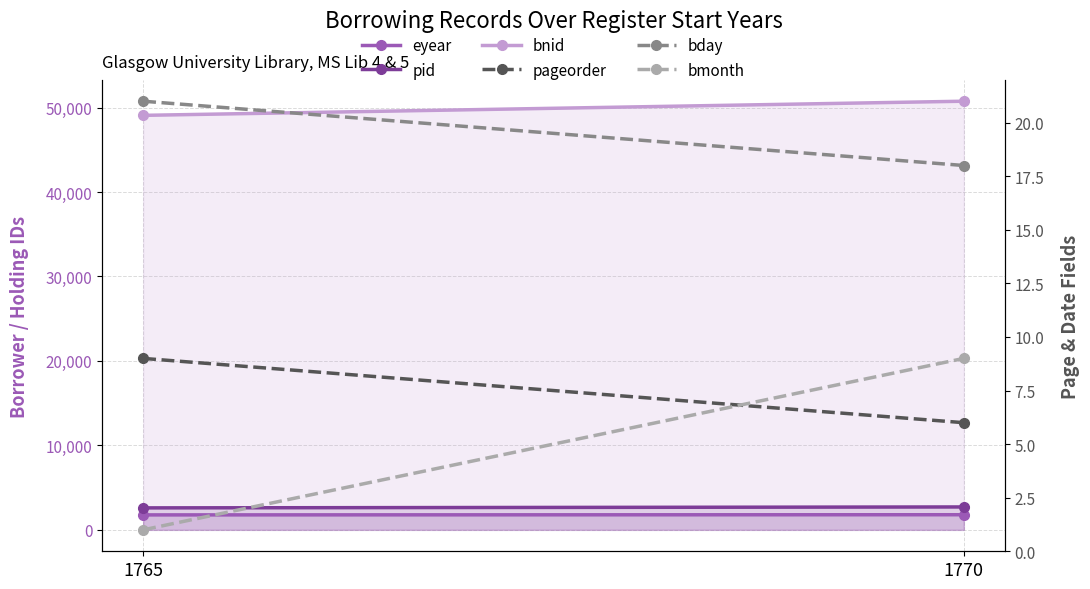

Is the value of bday at 1770 greater than the value of pageorder at 1770?

Yes